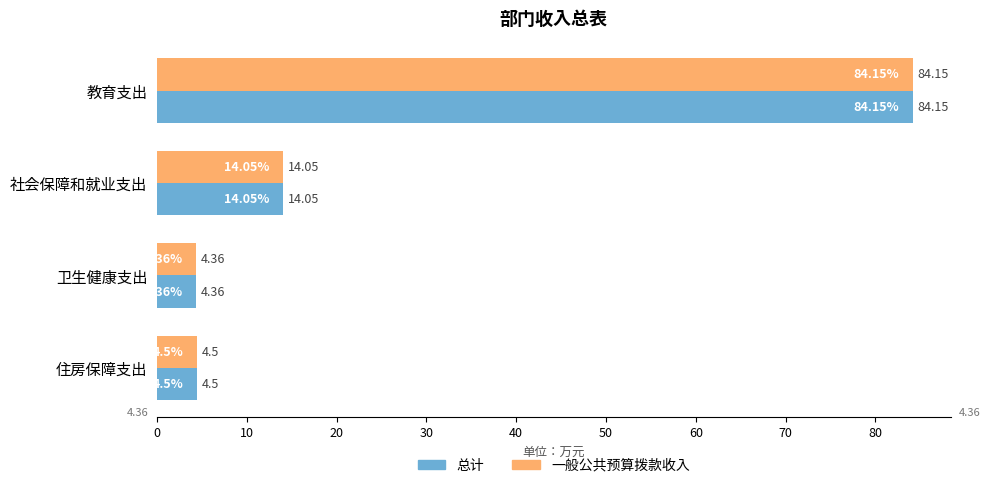

Which category has the lowest value across all series?

卫生健康支出